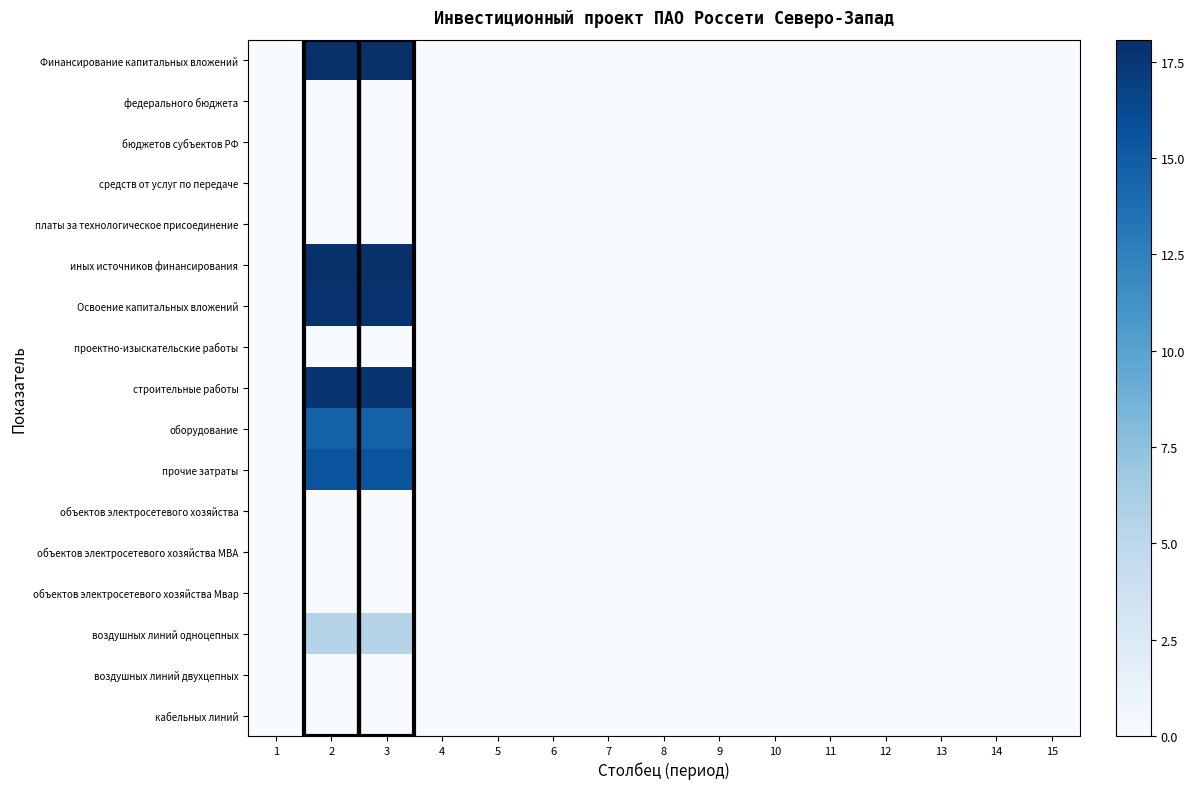

Reading right to left, list all the values displayed in this chart.

Финансирование капитальных вложений: 15=0.0	14=0.0	13=0.0	12=0.0	11=0.0	10=0.0	9=0.0	8=0.0	7=0.0	6=0.0	5=0.0	4=0.0	3=18.1	2=18.1	1=0.0
федерального бюджета: 15=0.0	14=0.0	13=0.0	12=0.0	11=0.0	10=0.0	9=0.0	8=0.0	7=0.0	6=0.0	5=0.0	4=0.0	3=0.0	2=0.0	1=0.0
бюджетов субъектов РФ: 15=0.0	14=0.0	13=0.0	12=0.0	11=0.0	10=0.0	9=0.0	8=0.0	7=0.0	6=0.0	5=0.0	4=0.0	3=0.0	2=0.0	1=0.0
средств от услуг по передаче: 15=0.0	14=0.0	13=0.0	12=0.0	11=0.0	10=0.0	9=0.0	8=0.0	7=0.0	6=0.0	5=0.0	4=0.0	3=0.0	2=0.0	1=0.0
платы за технологическое присоединение: 15=0.0	14=0.0	13=0.0	12=0.0	11=0.0	10=0.0	9=0.0	8=0.0	7=0.0	6=0.0	5=0.0	4=0.0	3=0.0	2=0.0	1=0.0
иных источников финансирования: 15=0.0	14=0.0	13=0.0	12=0.0	11=0.0	10=0.0	9=0.0	8=0.0	7=0.0	6=0.0	5=0.0	4=0.0	3=18.1	2=18.1	1=0.0
Освоение капитальных вложений: 15=0.0	14=0.0	13=0.0	12=0.0	11=0.0	10=0.0	9=0.0	8=0.0	7=0.0	6=0.0	5=0.0	4=0.0	3=17.9	2=17.9	1=0.0
проектно-изыскательские работы: 15=0.0	14=0.0	13=0.0	12=0.0	11=0.0	10=0.0	9=0.0	8=0.0	7=0.0	6=0.0	5=0.0	4=0.0	3=0.0	2=0.0	1=0.0
строительные работы: 15=0.0	14=0.0	13=0.0	12=0.0	11=0.0	10=0.0	9=0.0	8=0.0	7=0.0	6=0.0	5=0.0	4=0.0	3=17.7	2=17.7	1=0.0
оборудование: 15=0.0	14=0.0	13=0.0	12=0.0	11=0.0	10=0.0	9=0.0	8=0.0	7=0.0	6=0.0	5=0.0	4=0.0	3=14.6	2=14.6	1=0.0
прочие затраты: 15=0.0	14=0.0	13=0.0	12=0.0	11=0.0	10=0.0	9=0.0	8=0.0	7=0.0	6=0.0	5=0.0	4=0.0	3=15.6	2=15.6	1=0.0
объектов электросетевого хозяйства: 15=0.0	14=0.0	13=0.0	12=0.0	11=0.0	10=0.0	9=0.0	8=0.0	7=0.0	6=0.0	5=0.0	4=0.0	3=0.0	2=0.0	1=0.0
объектов электросетевого хозяйства МВА: 15=0.0	14=0.0	13=0.0	12=0.0	11=0.0	10=0.0	9=0.0	8=0.0	7=0.0	6=0.0	5=0.0	4=0.0	3=0.0	2=0.0	1=0.0
объектов электросетевого хозяйства Мвар: 15=0.0	14=0.0	13=0.0	12=0.0	11=0.0	10=0.0	9=0.0	8=0.0	7=0.0	6=0.0	5=0.0	4=0.0	3=0.0	2=0.0	1=0.0
воздушных линий одноцепных: 15=0.0	14=0.0	13=0.0	12=0.0	11=0.0	10=0.0	9=0.0	8=0.0	7=0.0	6=0.0	5=0.0	4=0.0	3=5.4	2=5.4	1=0.0
воздушных линий двухцепных: 15=0.0	14=0.0	13=0.0	12=0.0	11=0.0	10=0.0	9=0.0	8=0.0	7=0.0	6=0.0	5=0.0	4=0.0	3=0.0	2=0.0	1=0.0
кабельных линий: 15=0.0	14=0.0	13=0.0	12=0.0	11=0.0	10=0.0	9=0.0	8=0.0	7=0.0	6=0.0	5=0.0	4=0.0	3=0.0	2=0.0	1=0.0